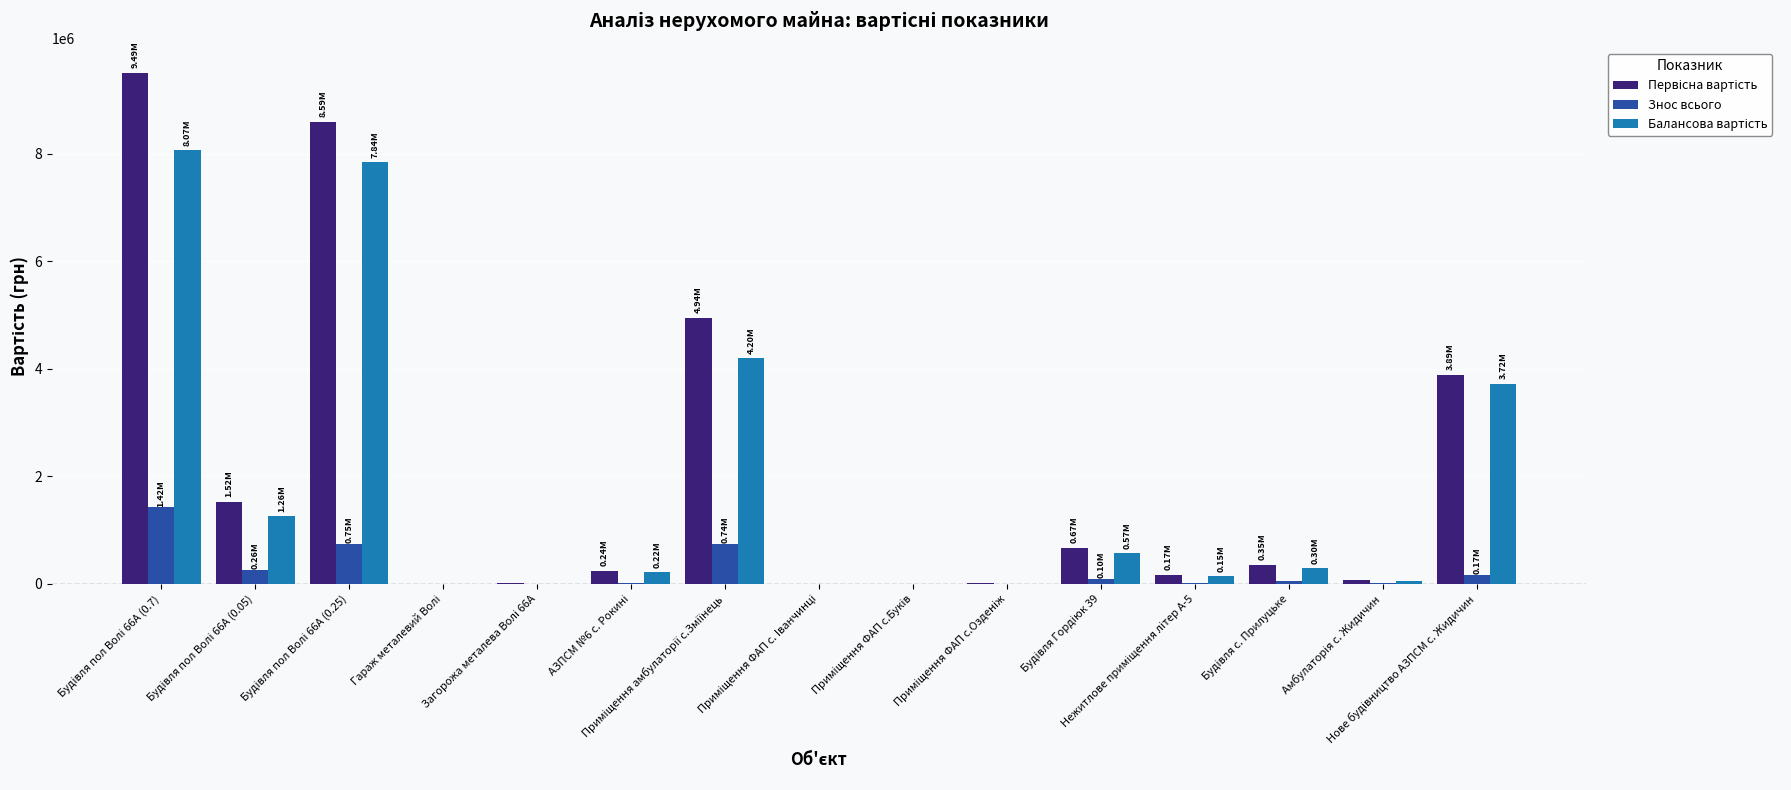

Are the bars grouped side by side (vs. stacked)?

Yes